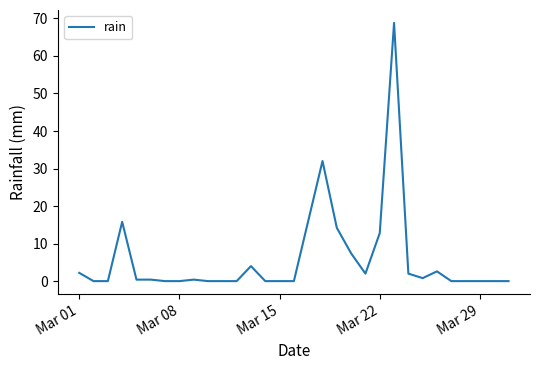

What is the maximum value shown in the chart?

68.8